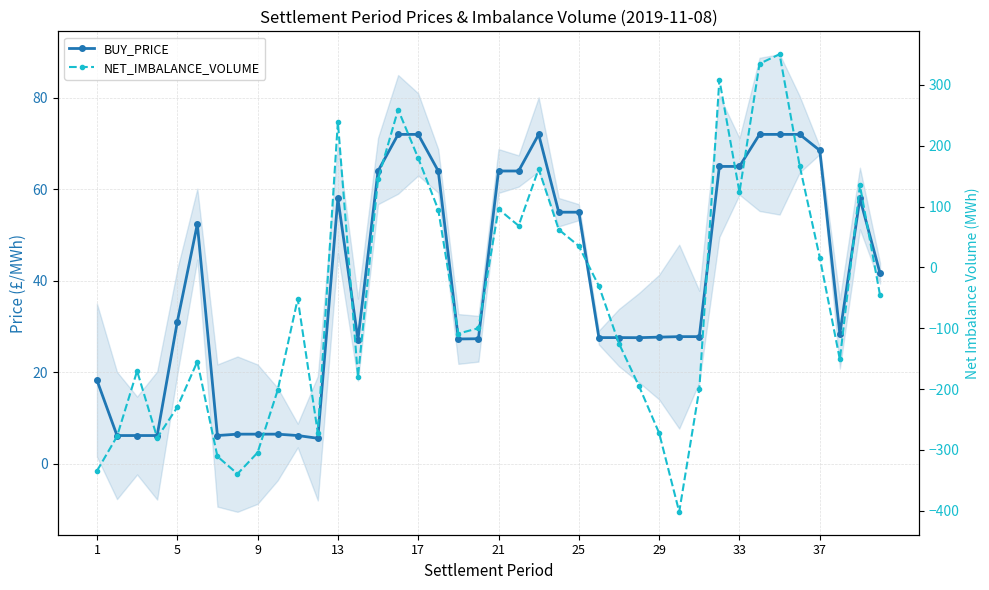

Rank the series at 37 from highest to lowest value.

BUY_PRICE, NET_IMBALANCE_VOLUME